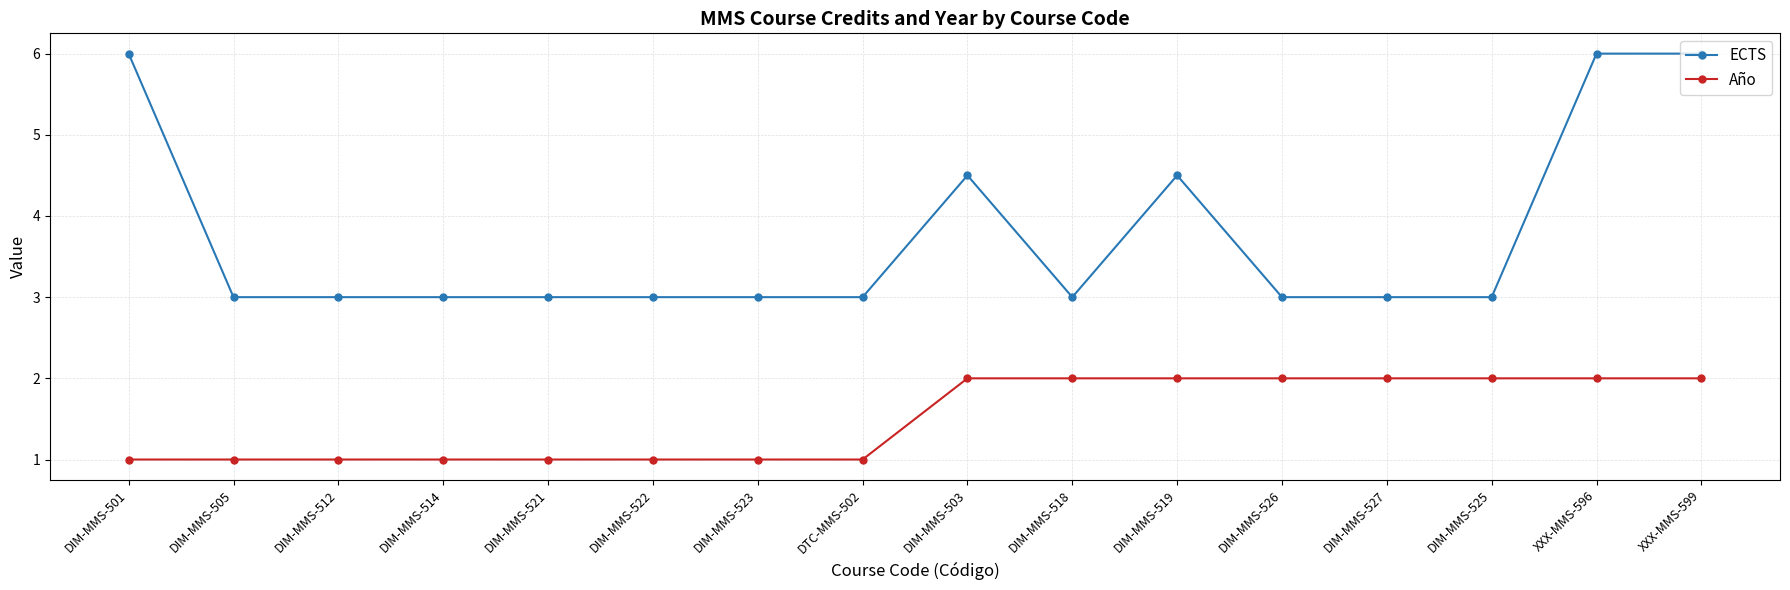

List the series in order of their peak value, highest first.

ECTS, Año